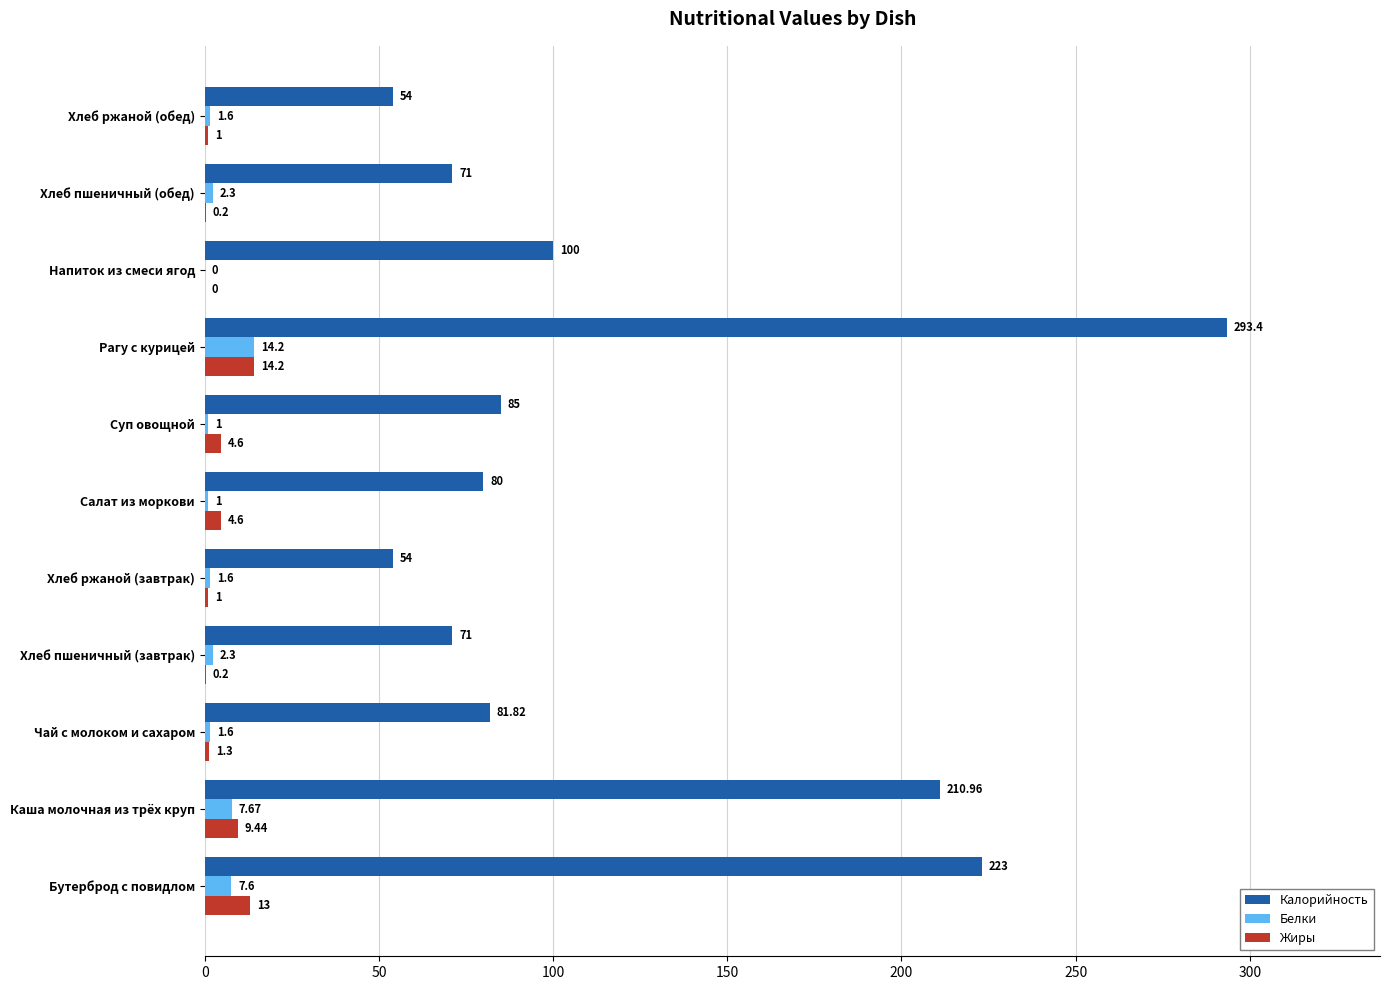

At which category does the chart reach its peak across all series?

Рагу с курицей